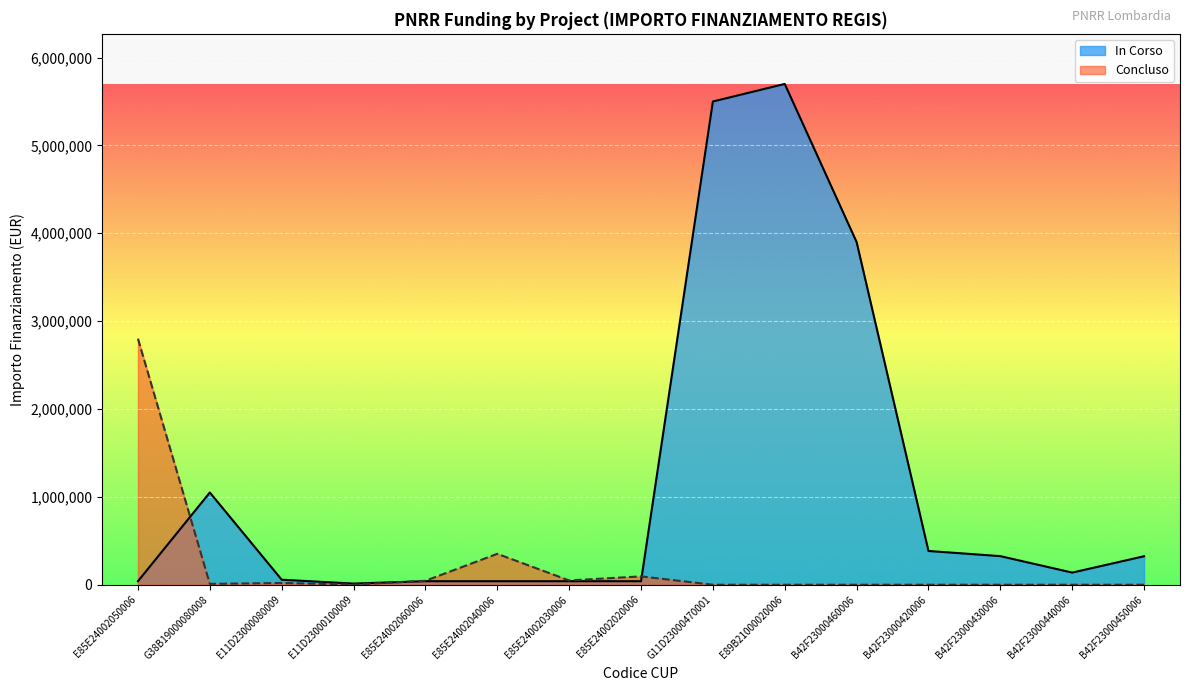

True or false: Concluso has more than 2 points higher than both neighbors.

True